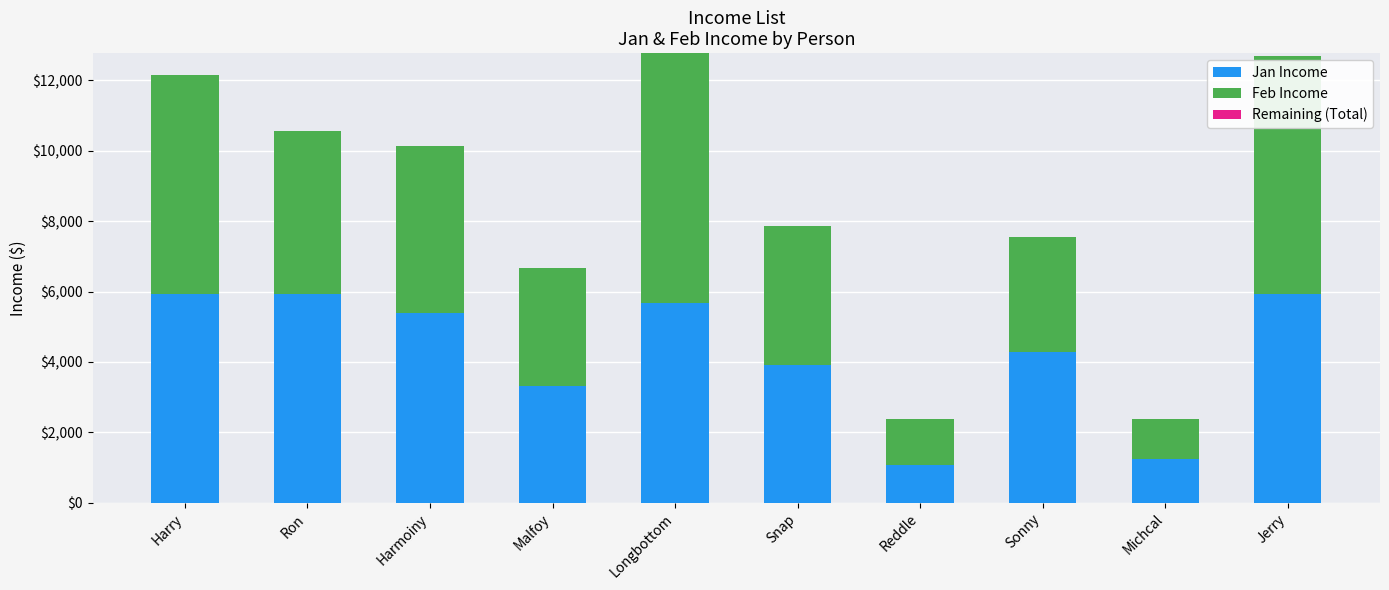

The value of Jan Income at Michcal is 1977.9. True or false?

False